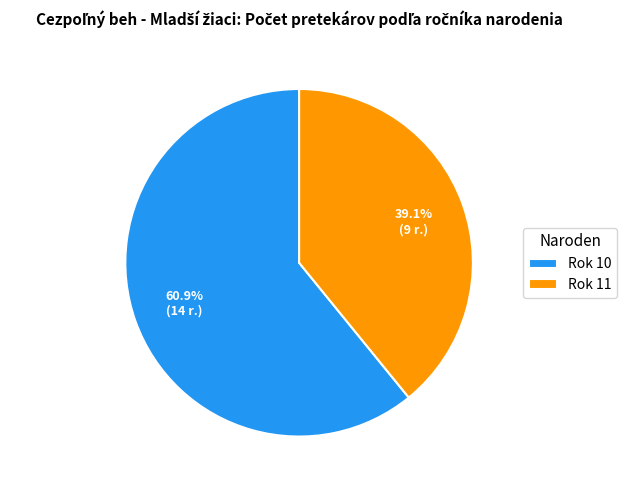

How many slices are in this pie chart?

2